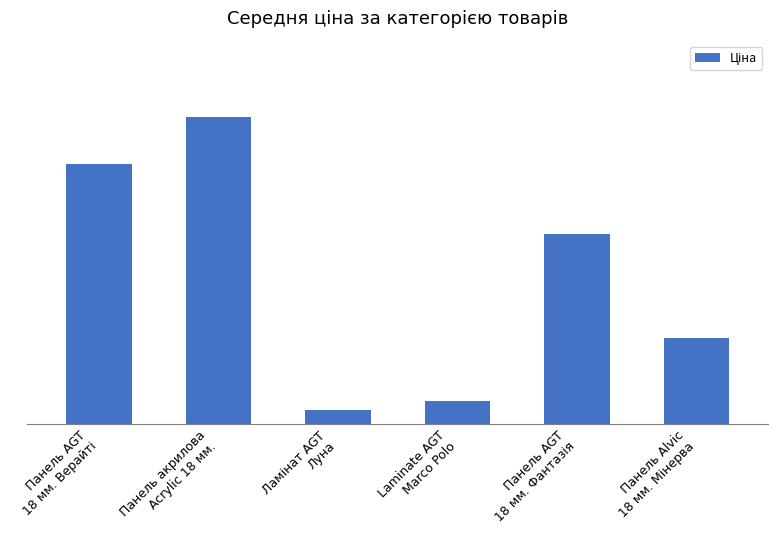

Where is the data nearest to the value 5863?

Панель AGT
18 мм. Фантазія